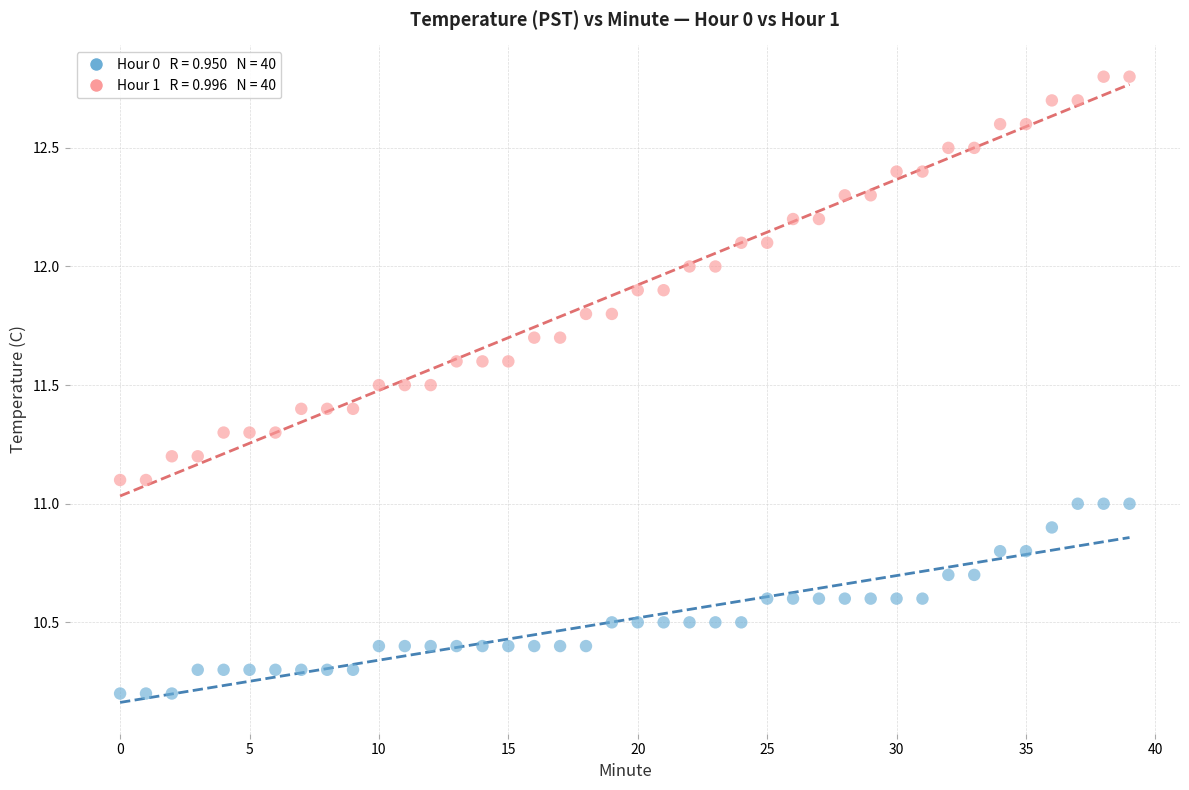

Across all data points, what is the range of Y values (max minus min)?

2.6